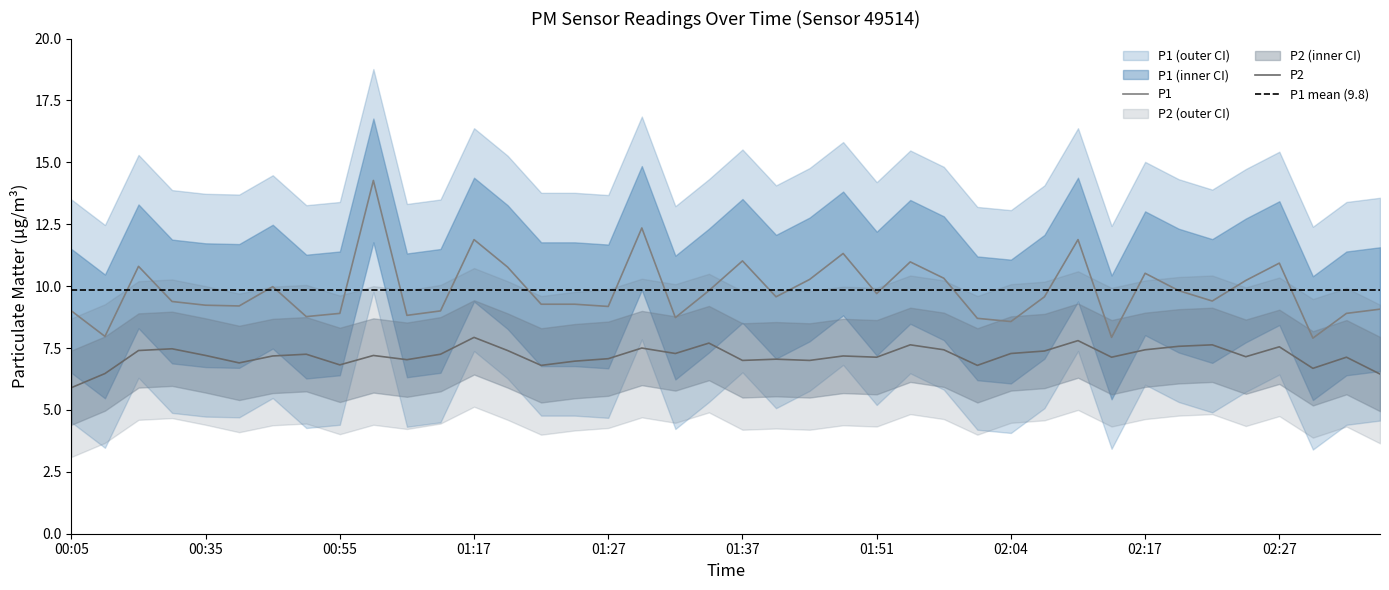

What position from the right is 02:19?

7